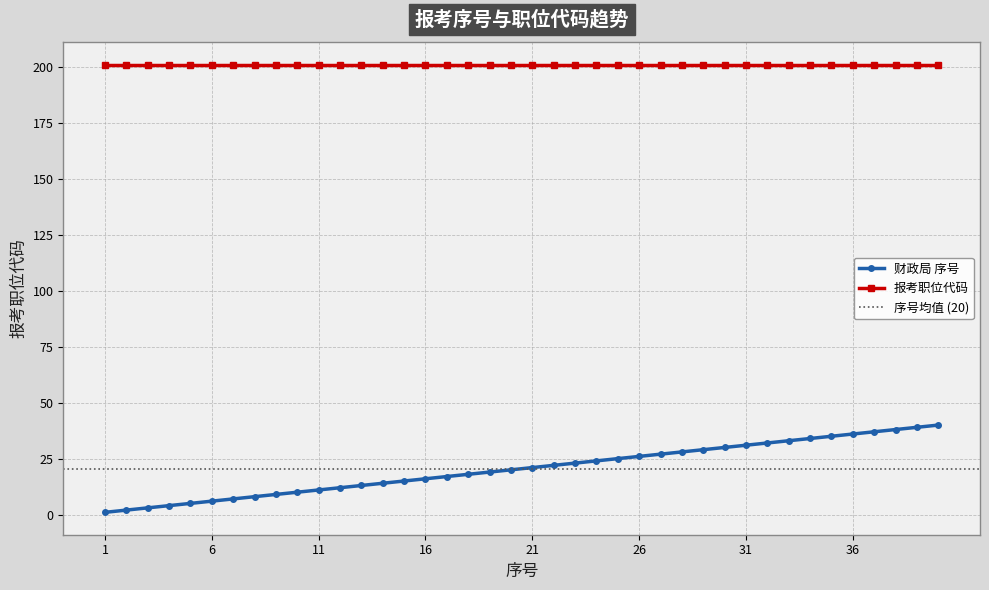

Count the number of values greater than 21.

19